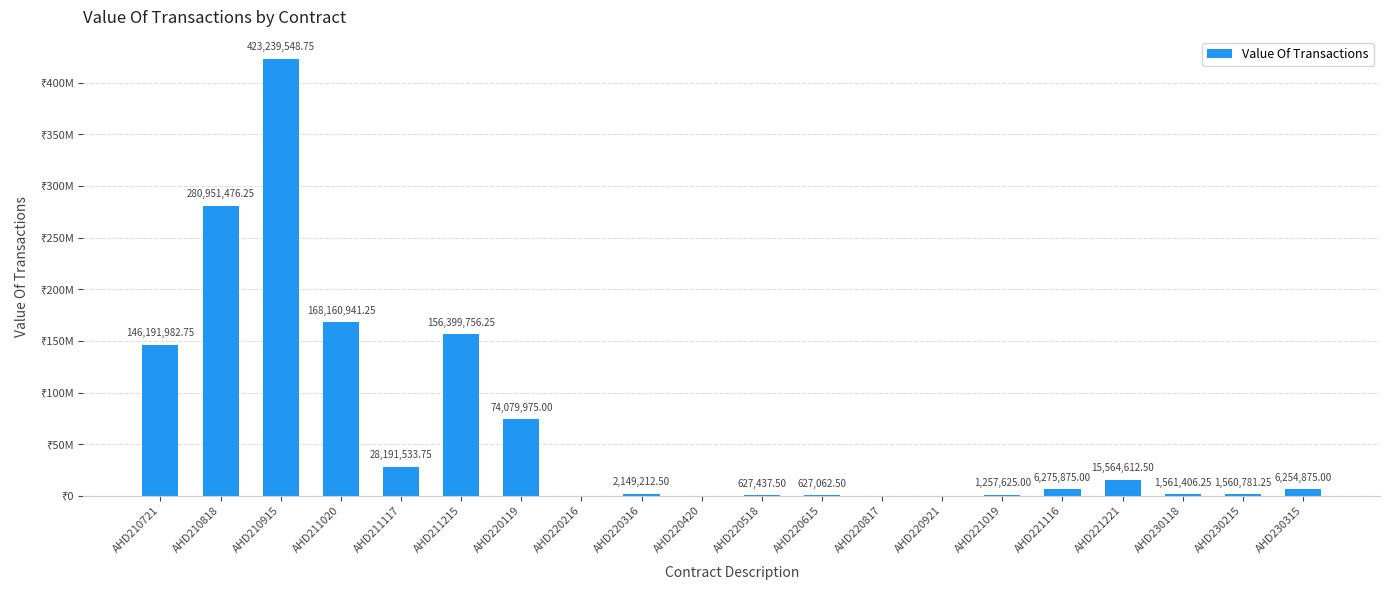

Are the bars horizontal?

No